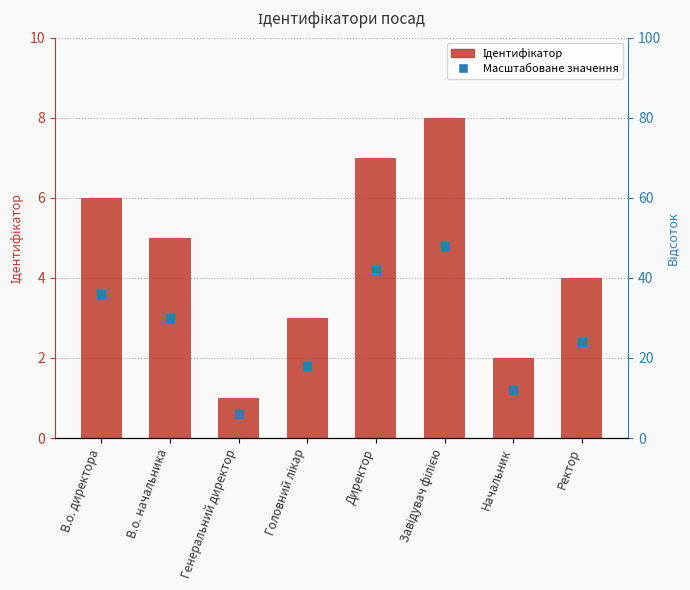

How many bars are there in total?

8